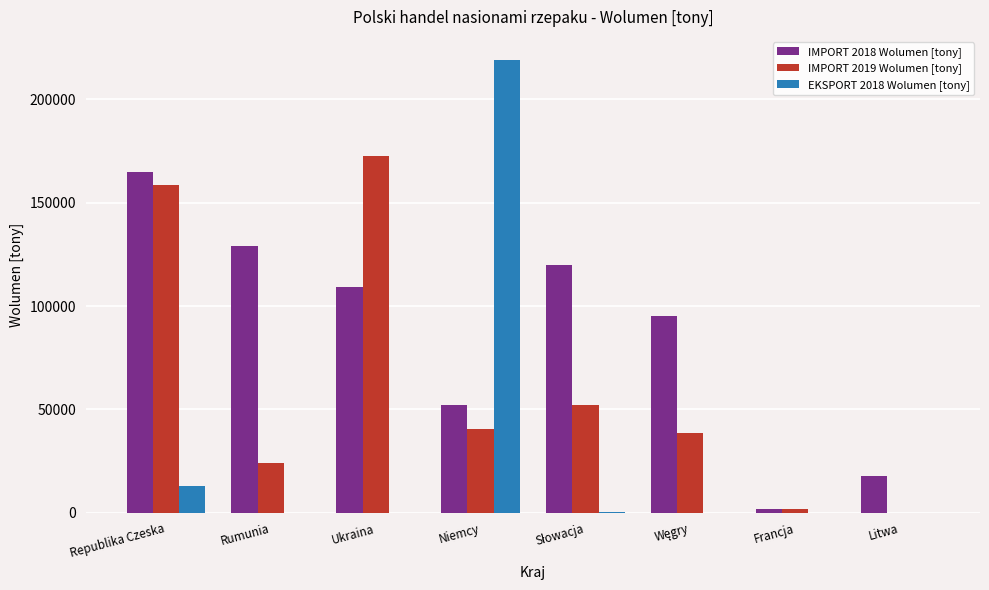

What is the total value across all series at Rumunia?

153146.1